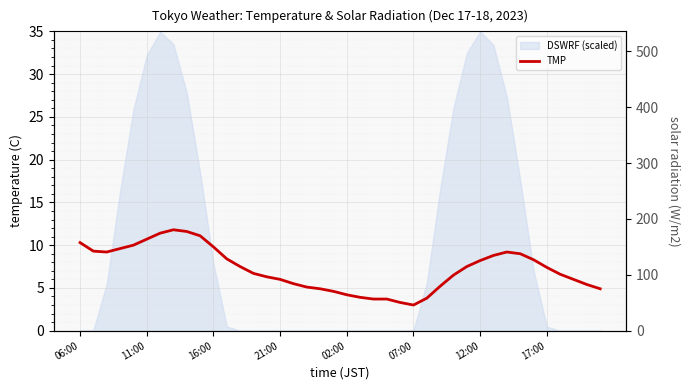

Is it true that the value at 39 is 8.7?

False